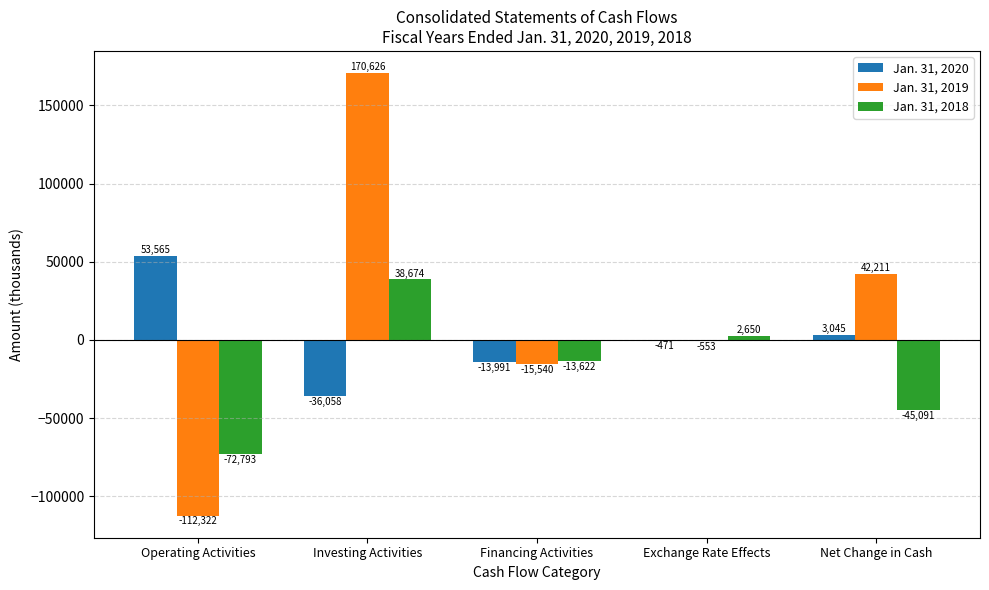

Between Investing Activities and Financing Activities, which series saw the biggest shift?

Jan. 31, 2019